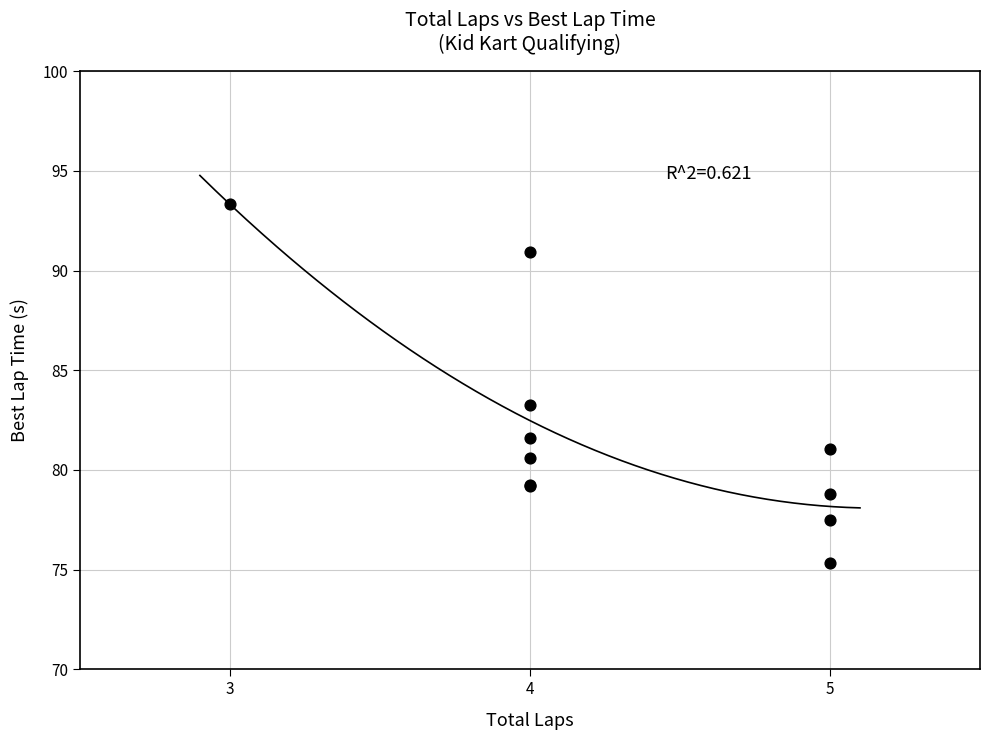

What Y value in the scatter plot is closest to 84?

83.3